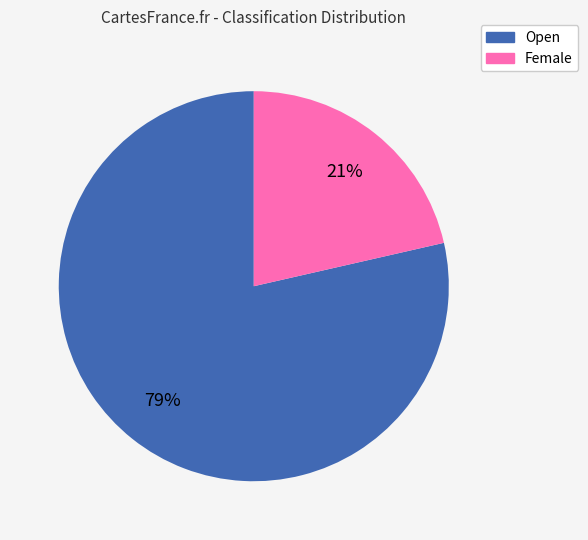

Is Open the majority of the pie?

Yes